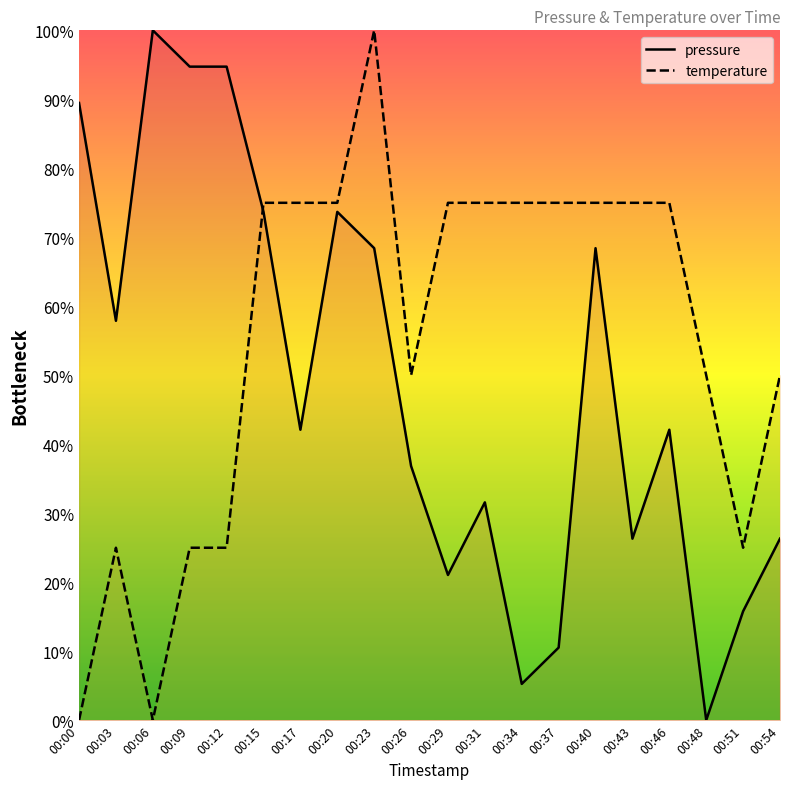

What are all the series names shown in the legend?

pressure, temperature